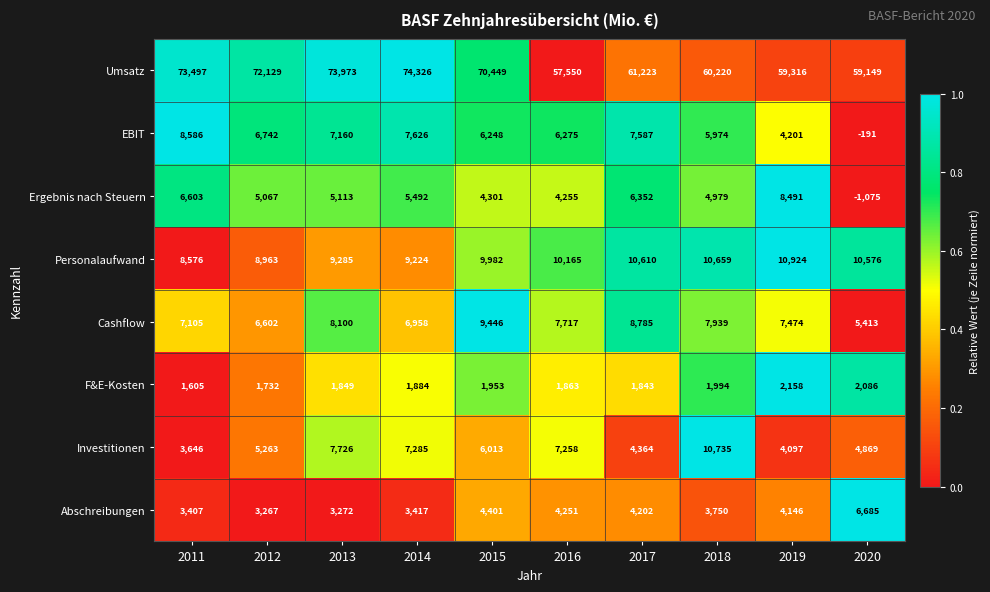

The Investitionen series shows 9987 at 2016. True or false?

False